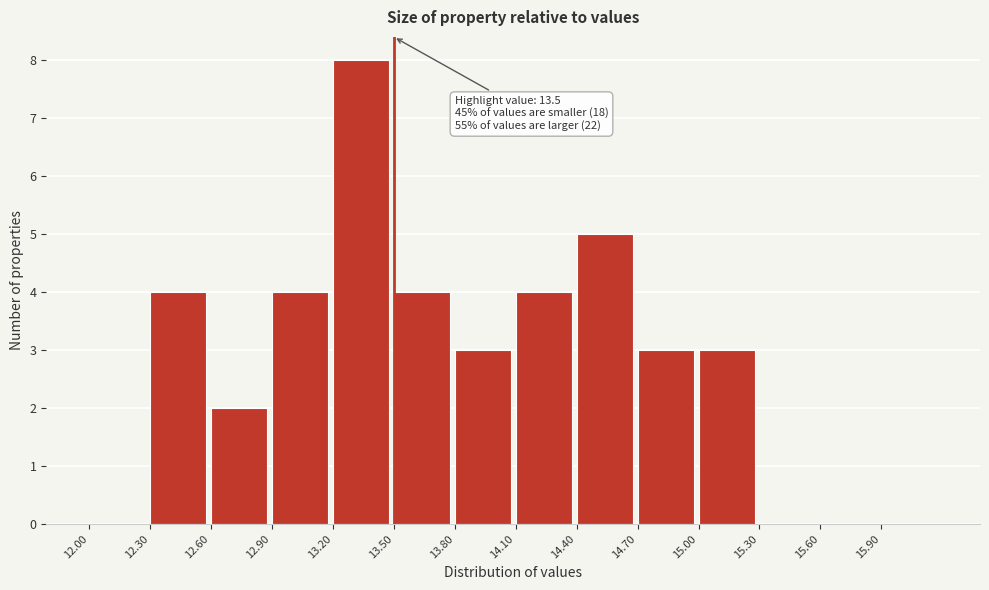

Which range on the x-axis has the tallest bar?

13.2 to 13.5